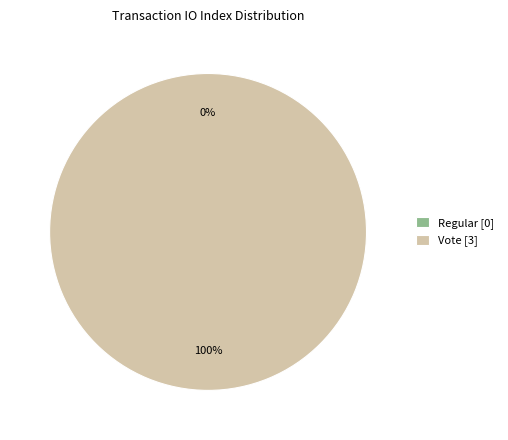

What is the largest slice in the pie chart?

Vote